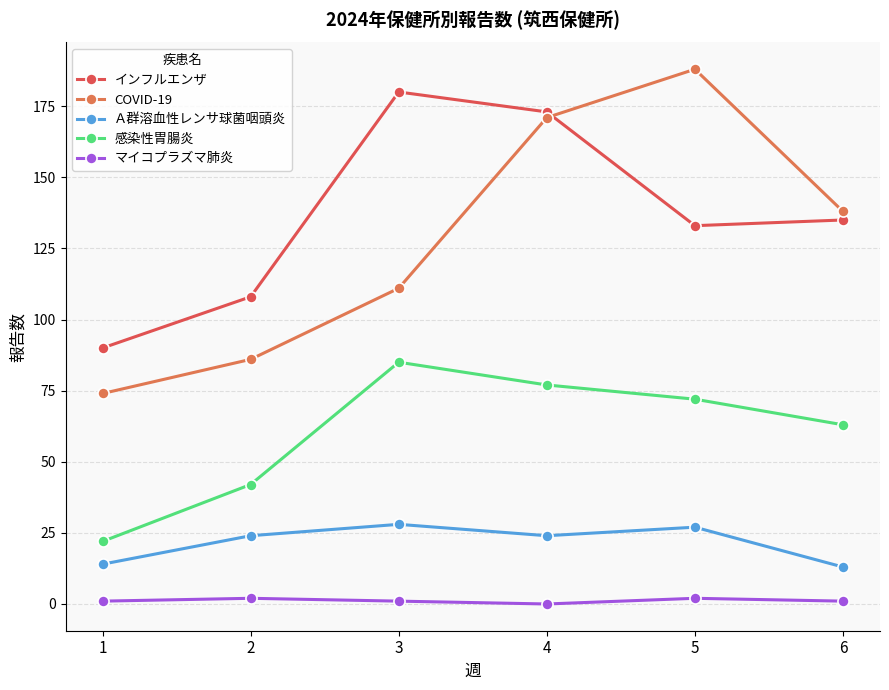

How many distinct data groups are displayed?

5